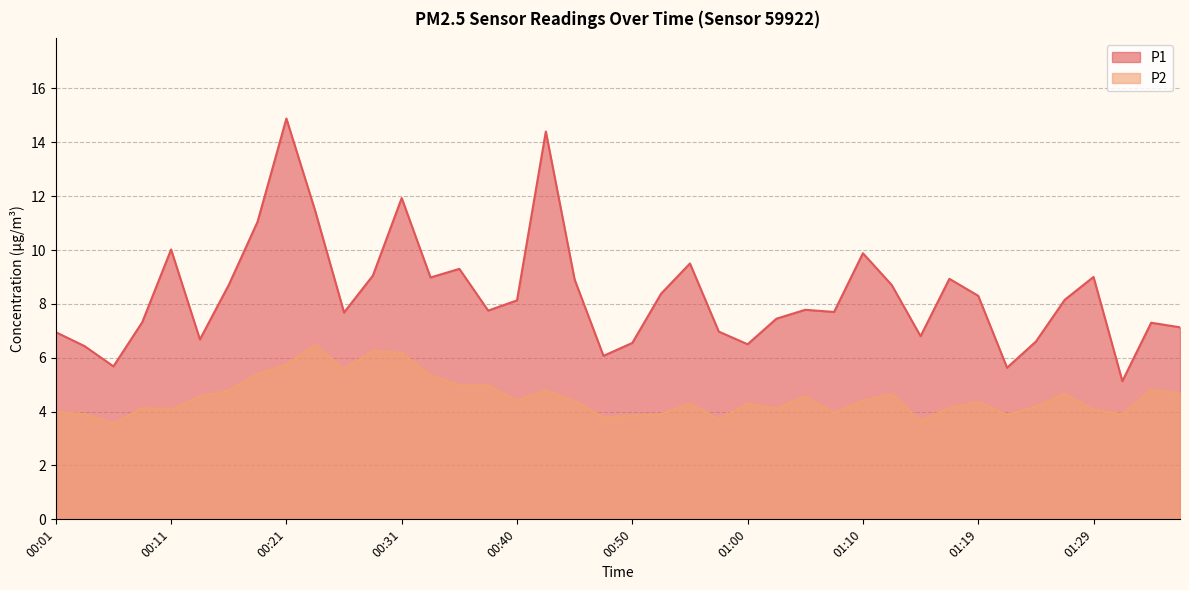

At 00:23, list the series in order from largest to smallest.

P1, P2